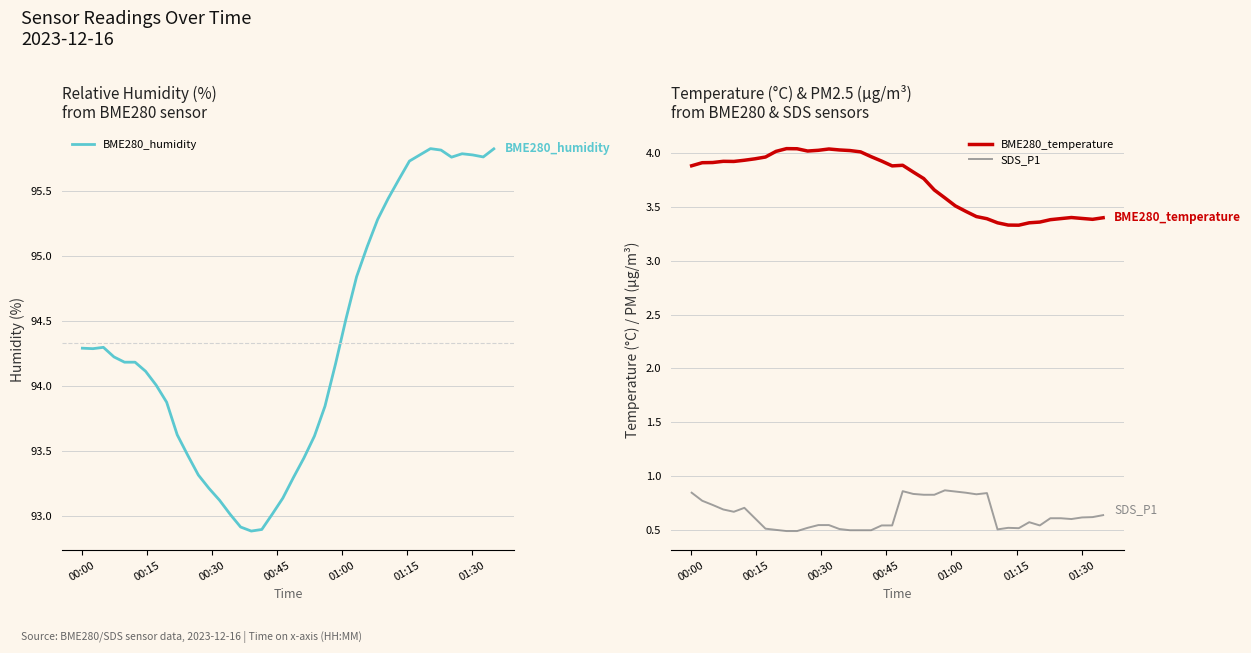

True or false: BME280_temperature and SDS_P1 cross at least once.

False